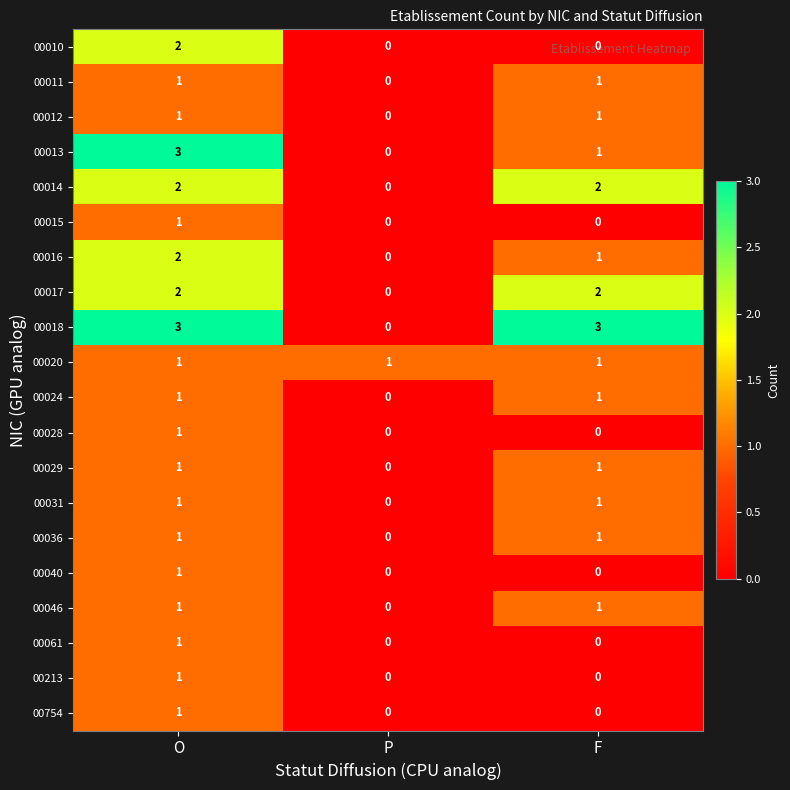

Which series has the largest total across all categories?

00018